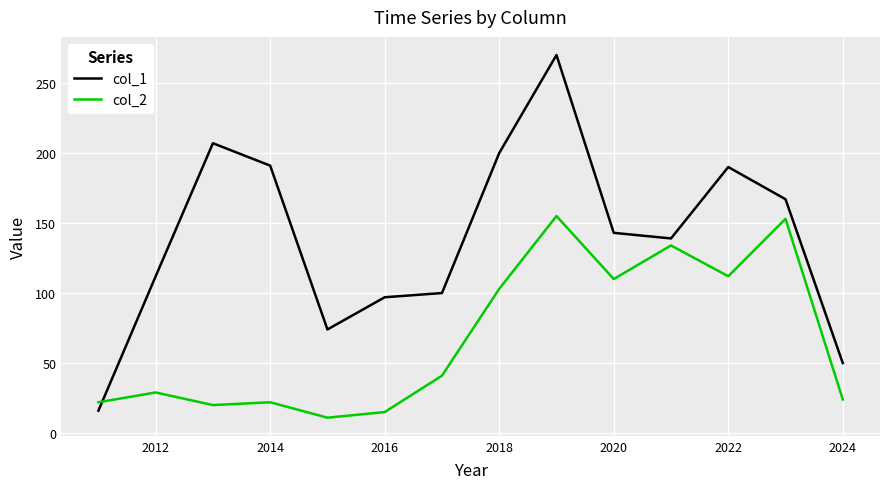

How many values in the col_1 series are below 143?

7